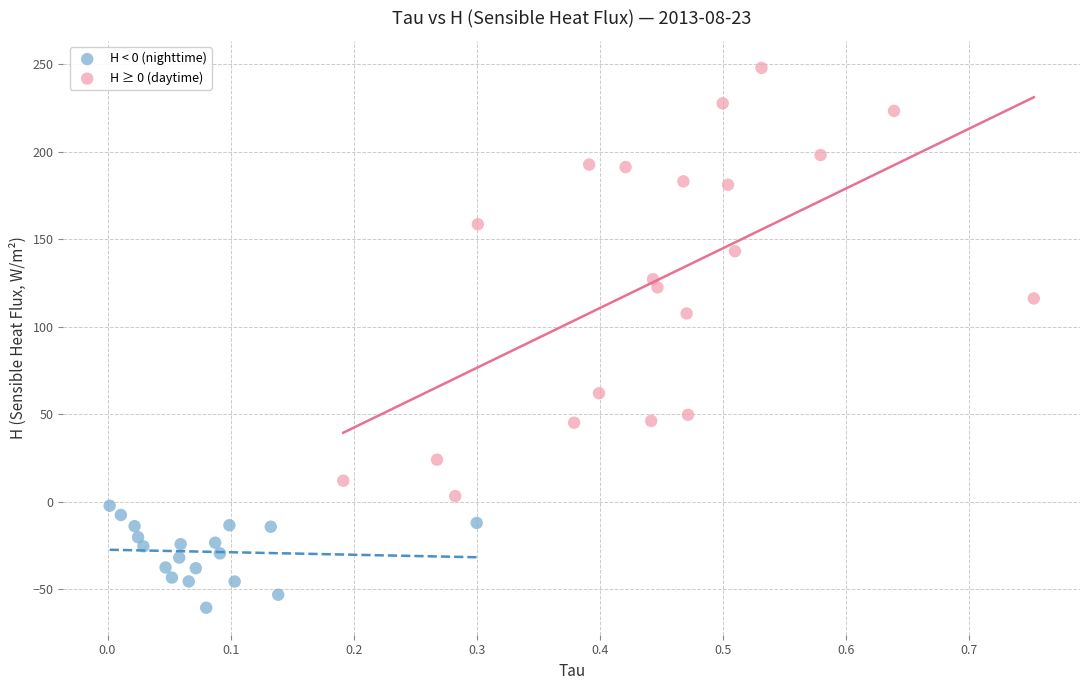

Which series reaches the maximum Y coordinate?

H ≥ 0 (daytime)